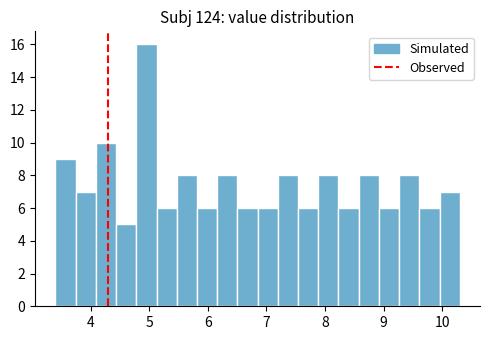

Around what value on the x-axis is the tallest bar? Give the approximate position of its centre, as read against the axis.

5.0